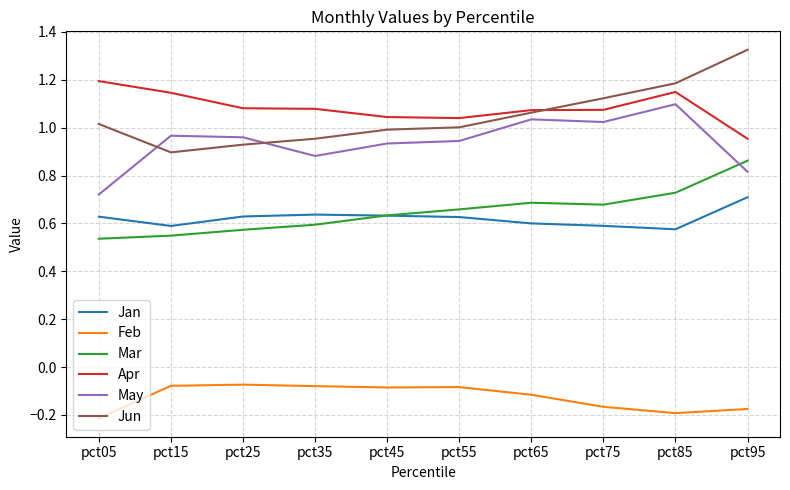

True or false: Jan and May cross at least once.

False